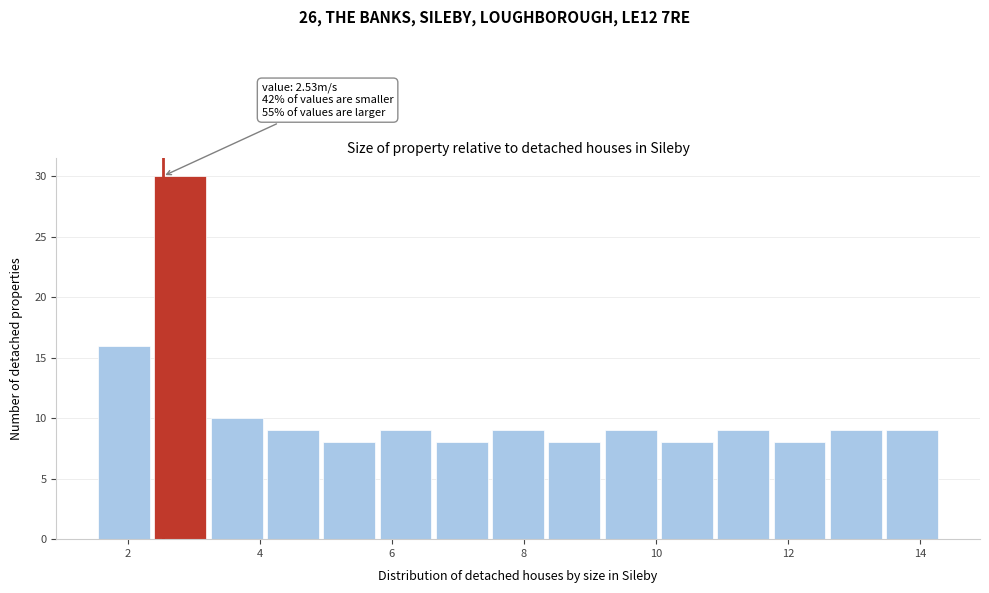

Which range on the x-axis has the tallest bar?

2.4 to 3.2